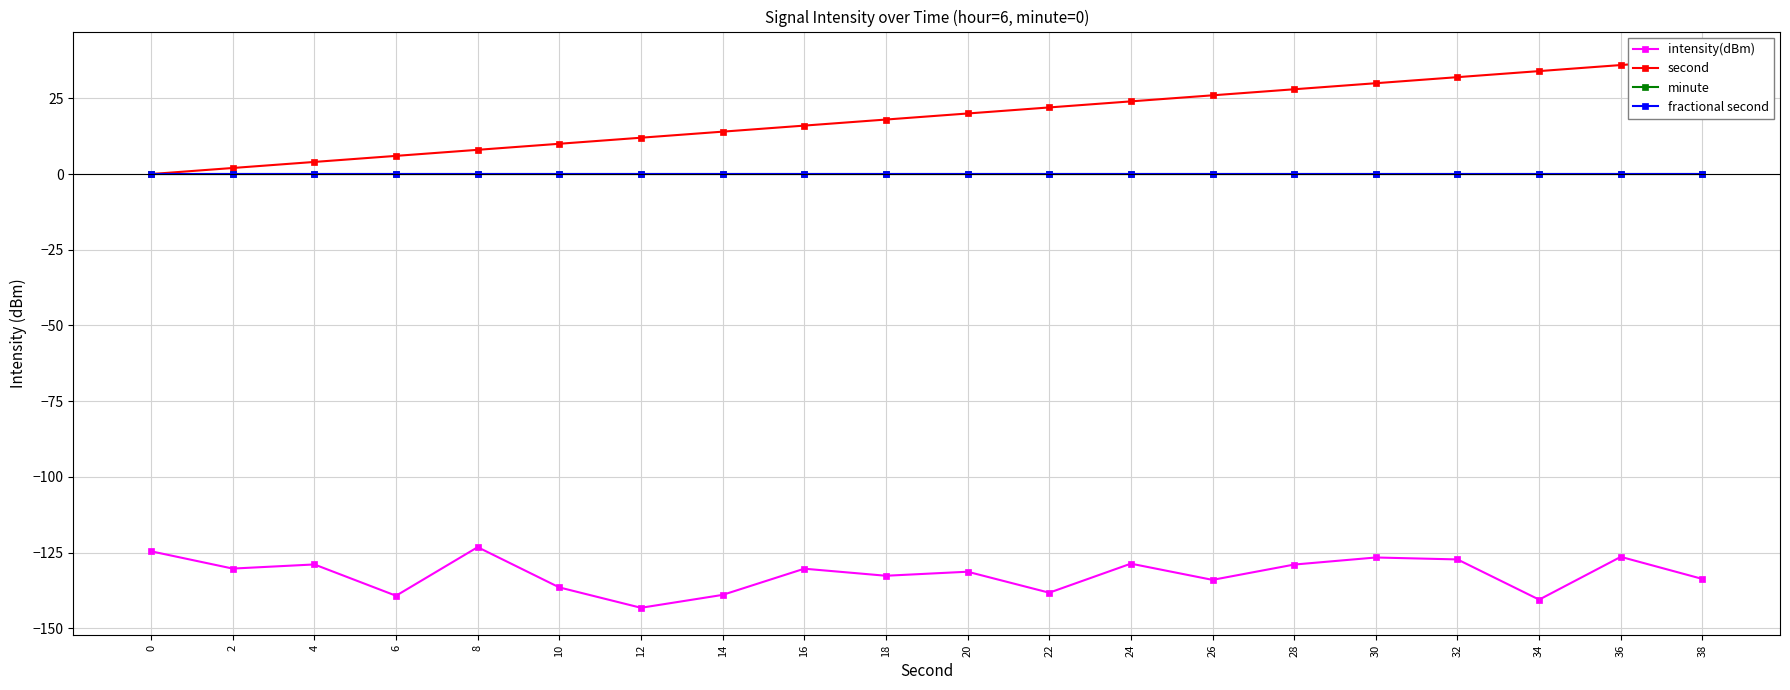

What are all the series names shown in the legend?

intensity(dBm), second, minute, fractional second